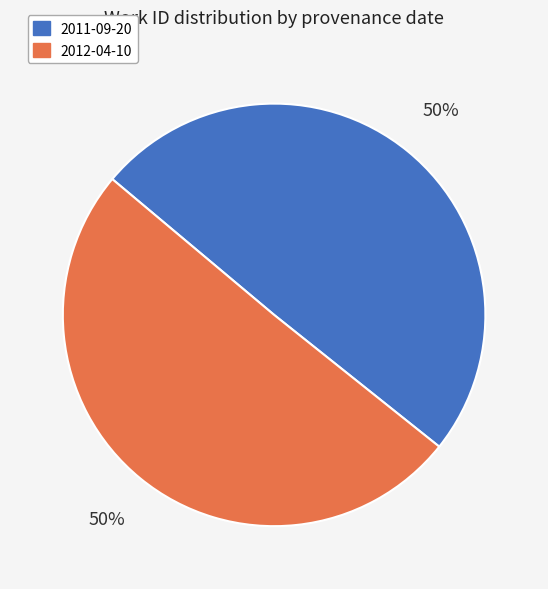

What percentage is the 2012-04-10 slice, to the nearest percent?

50%